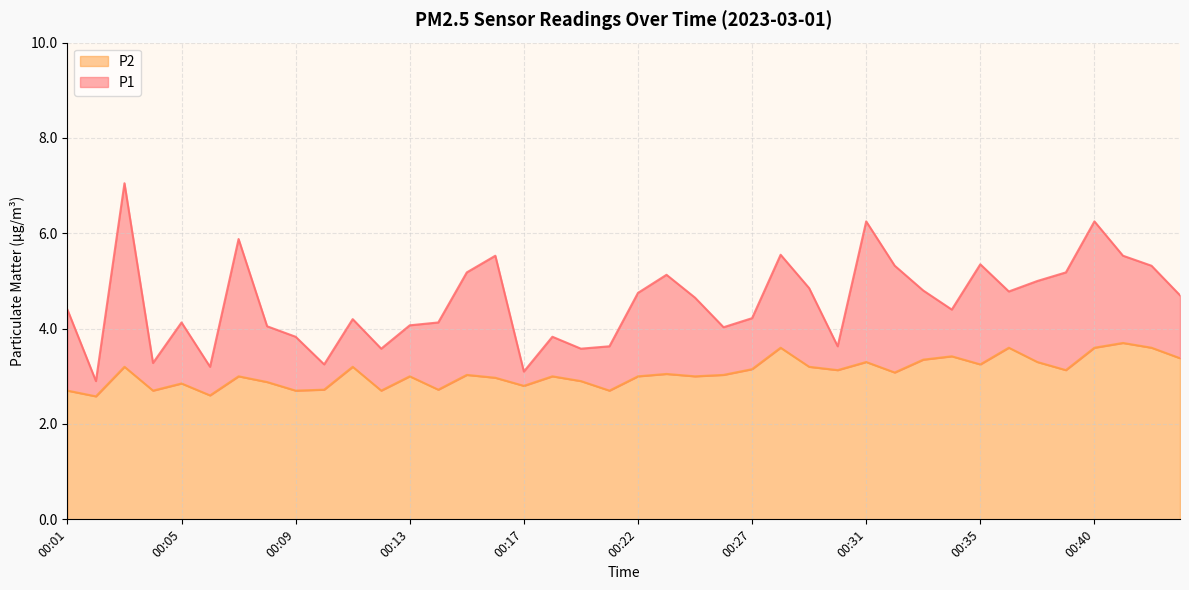

Does the chart display data point markers on the line(s)?

No